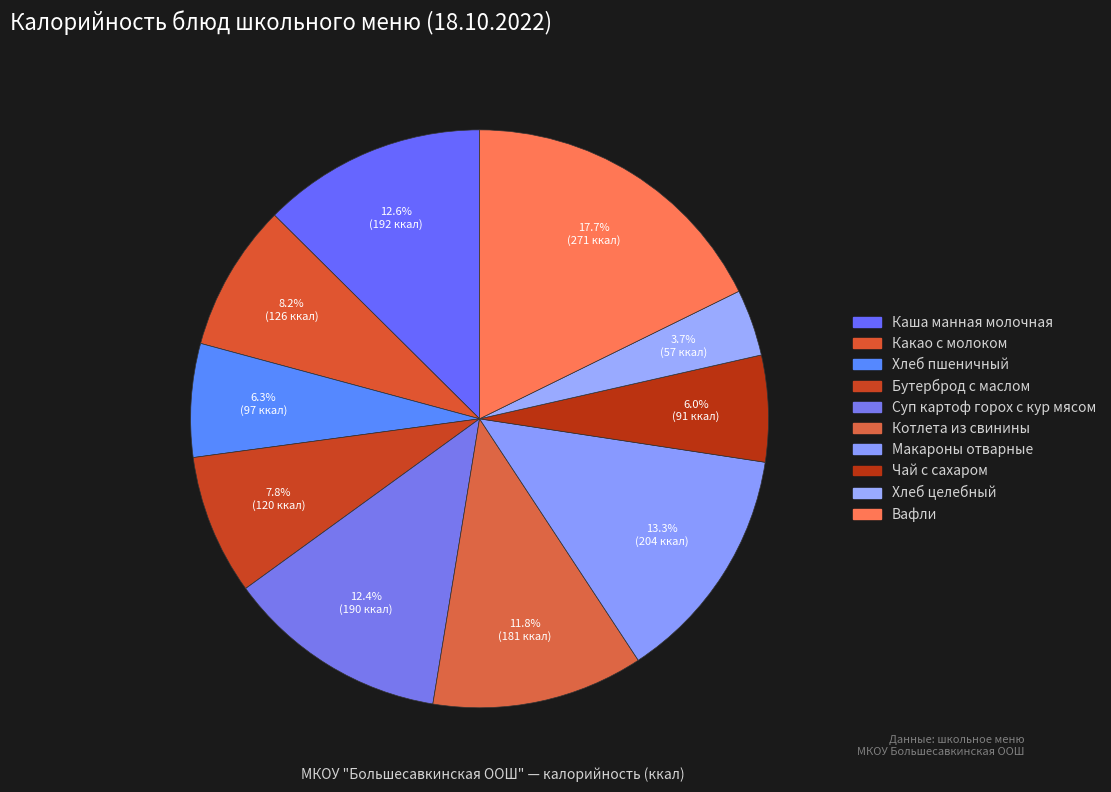

Is it true that Котлета из свинины is 12% of the pie?

True